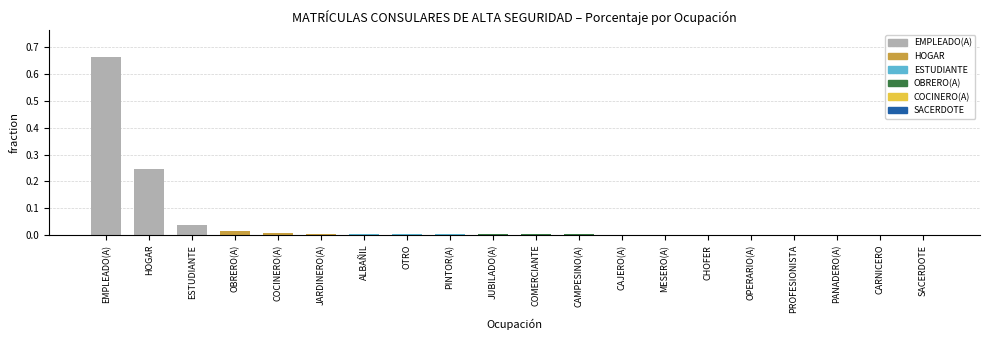

Which label corresponds to the largest value in the chart?

EMPLEADO(A)